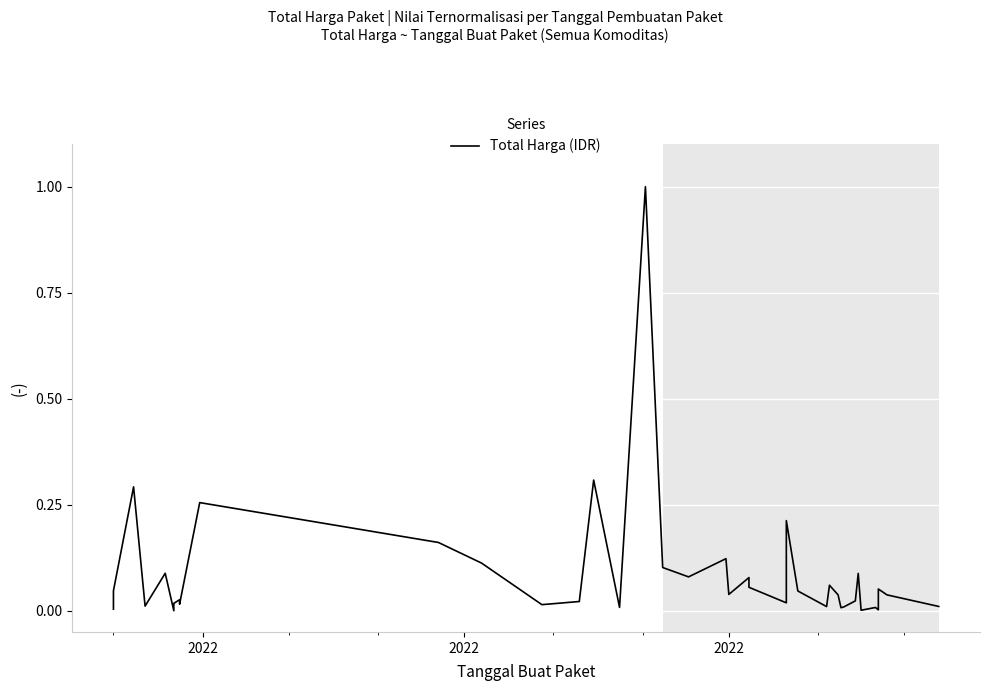

What is the greatest value displayed?

1.0